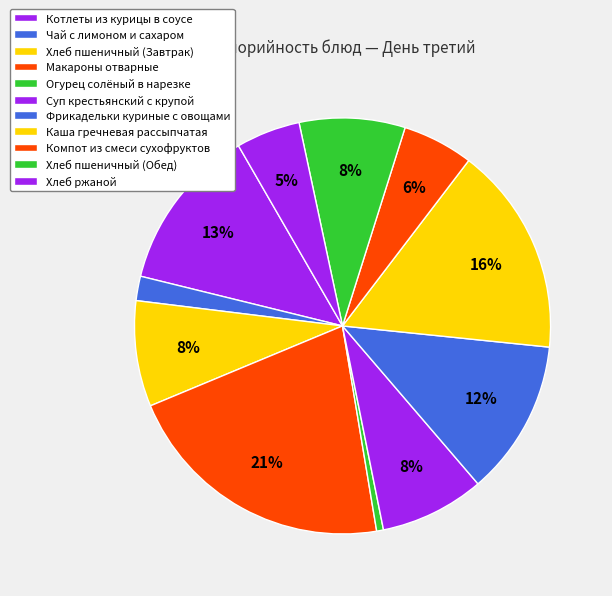

Count the number of slices in the pie.

11